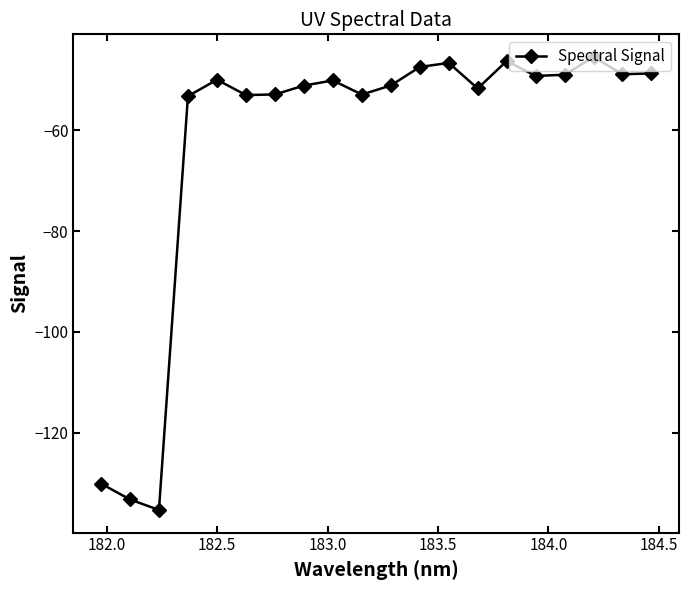

How many interior local peaks (higher than both neighbors) does the data have?

5